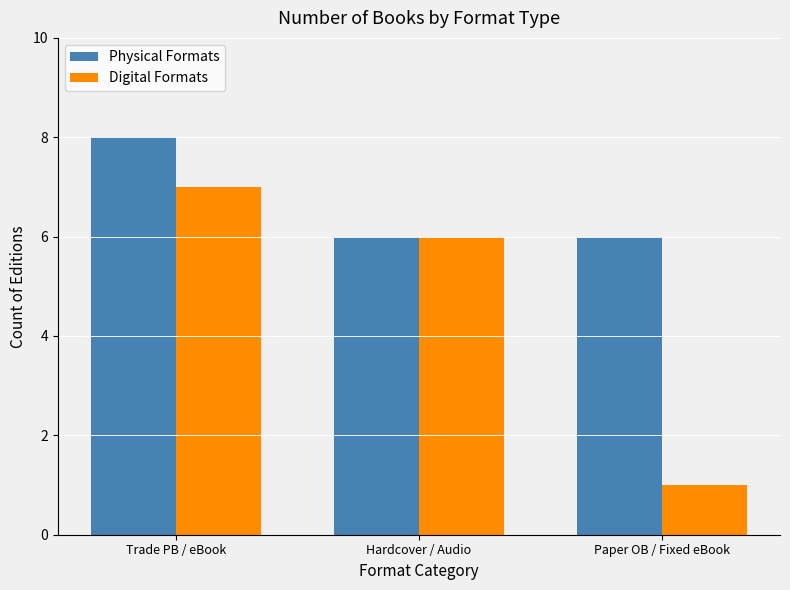

Which series has the widest spread of values?

Digital Formats